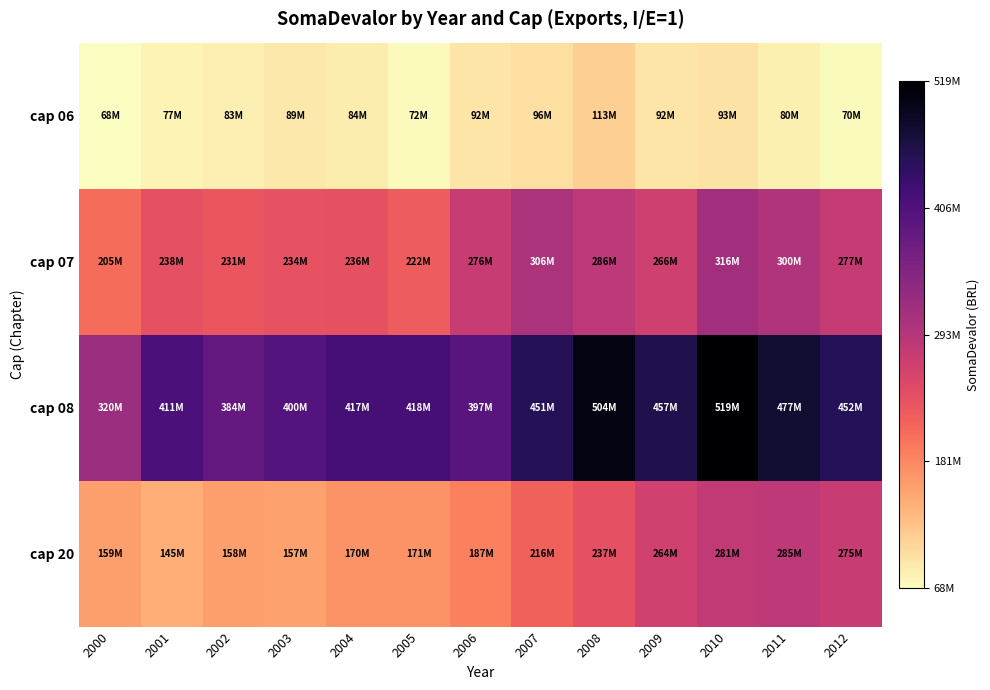

Reading left to right, list all the values displayed in this chart.

cap 06: 2000=67628729	2001=76750459	2002=83255089	2003=88537388	2004=83770059	2005=71755302	2006=92198801	2007=96242022	2008=112670517	2009=92209248	2010=92598461	2011=80461638	2012=70201258
cap 07: 2000=205243309	2001=237625958	2002=230633107	2003=233734508	2004=235601835	2005=222327822	2006=275703828	2007=305655702	2008=285968768	2009=266156867	2010=315922308	2011=299572760	2012=277091690
cap 08: 2000=320048140	2001=411094255	2002=383824392	2003=400463902	2004=417303814	2005=417598810	2006=397439593	2007=451445350	2008=504205972	2009=457440198	2010=519204840	2011=476832067	2012=451649808
cap 20: 2000=158749306	2001=144610746	2002=158447816	2003=157490159	2004=169758306	2005=170535123	2006=186911192	2007=216017832	2008=237230017	2009=264282361	2010=280707172	2011=284715153	2012=274637551